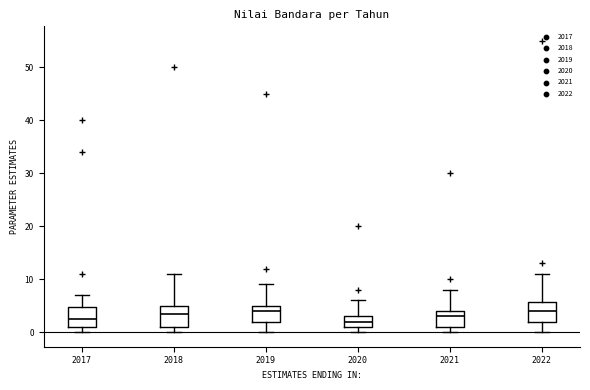

Reading left to right, read every box against the y-axis: the position of its median line, the range the box covers, and the ends of its whiskers. The values are not printed on the chart, so give them approximately, as read against the axis.

2017: median 3, box 1 to 5, whiskers 0 to 7
2018: median 4, box 1 to 5, whiskers 0 to 11
2019: median 4, box 2 to 5, whiskers 0 to 9
2020: median 2, box 1 to 3, whiskers 0 to 6
2021: median 3, box 1 to 4, whiskers 0 to 8
2022: median 4, box 2 to 6, whiskers 0 to 11